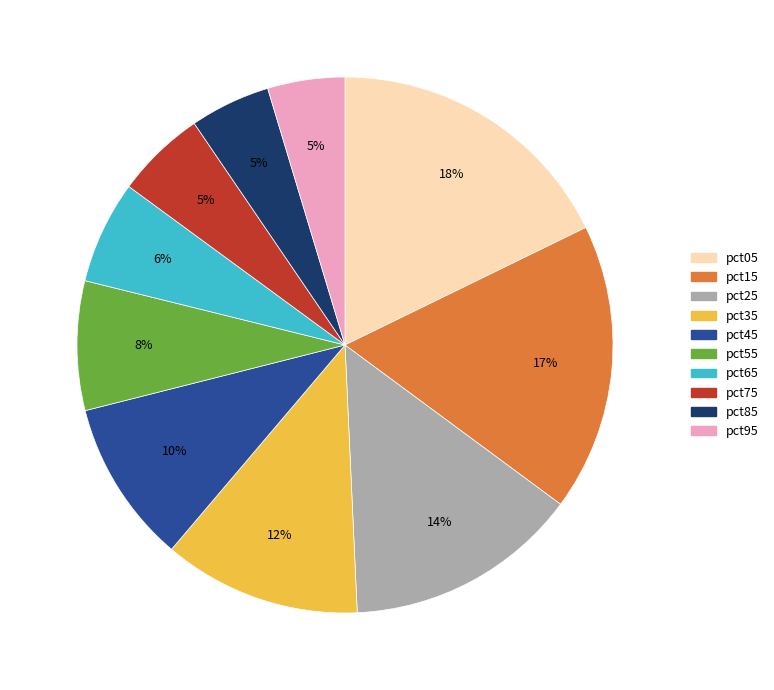

What percentage is the pct85 slice, to the nearest percent?

5%